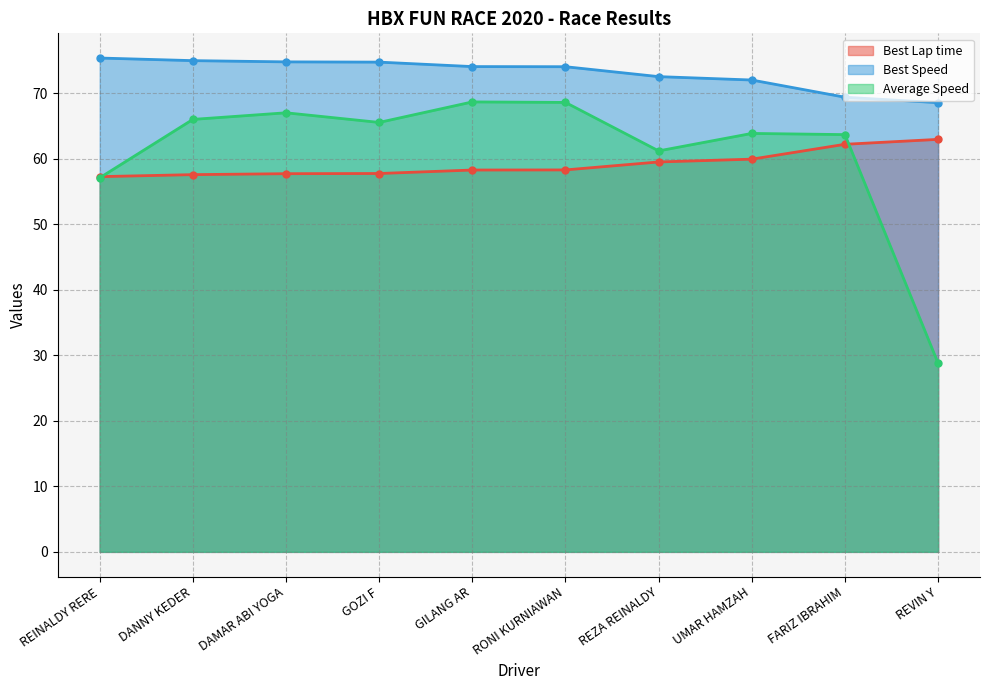

How many data points in Average Speed are less than 65?

5